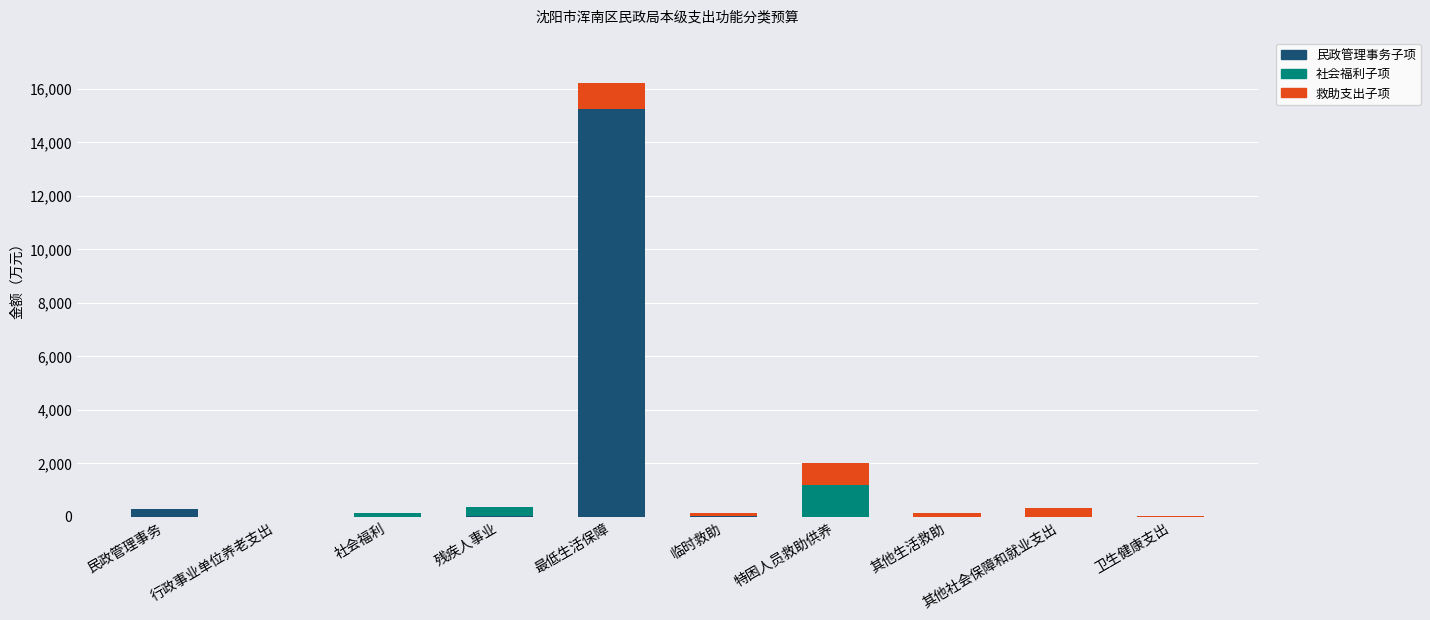

Which category has the highest value in the 民政管理事务子项 series?

最低生活保障